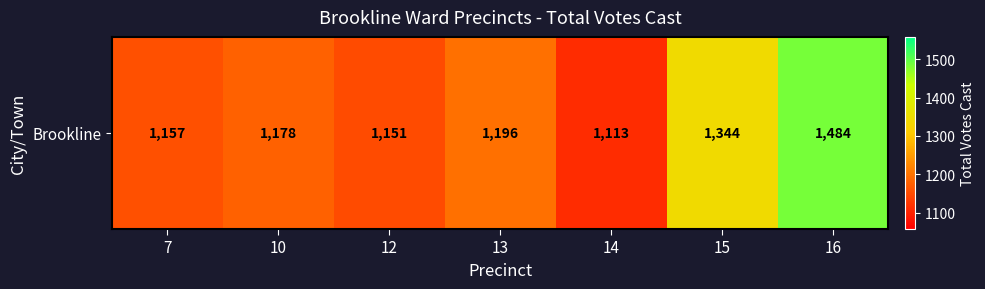

What is the change in value from 12 to 15?

+193